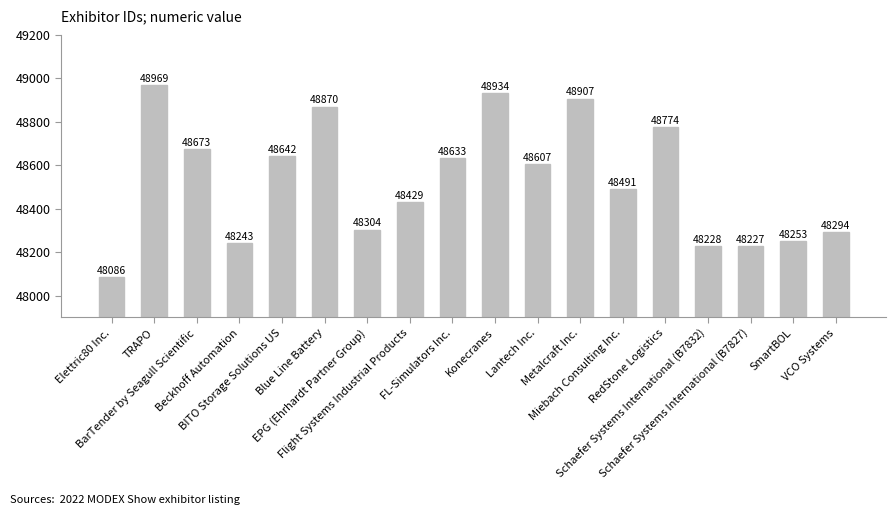

Reading left to right, list all the values displayed in this chart.

Elettric80 Inc.=48086	TRAPO=48969	BarTender by Seagull Scientific=48673	Beckhoff Automation=48243	BITO Storage Solutions US=48642	Blue Line Battery=48870	EPG (Ehrhardt Partner Group)=48304	Flight Systems Industrial Products=48429	FL-Simulators Inc.=48633	Konecranes=48934	Lantech Inc.=48607	Metalcraft Inc.=48907	Miebach Consulting Inc.=48491	RedStone Logistics=48774	Schaefer Systems International (B7832)=48228	Schaefer Systems International (B7827)=48227	SmartBOL=48253	VCO Systems=48294